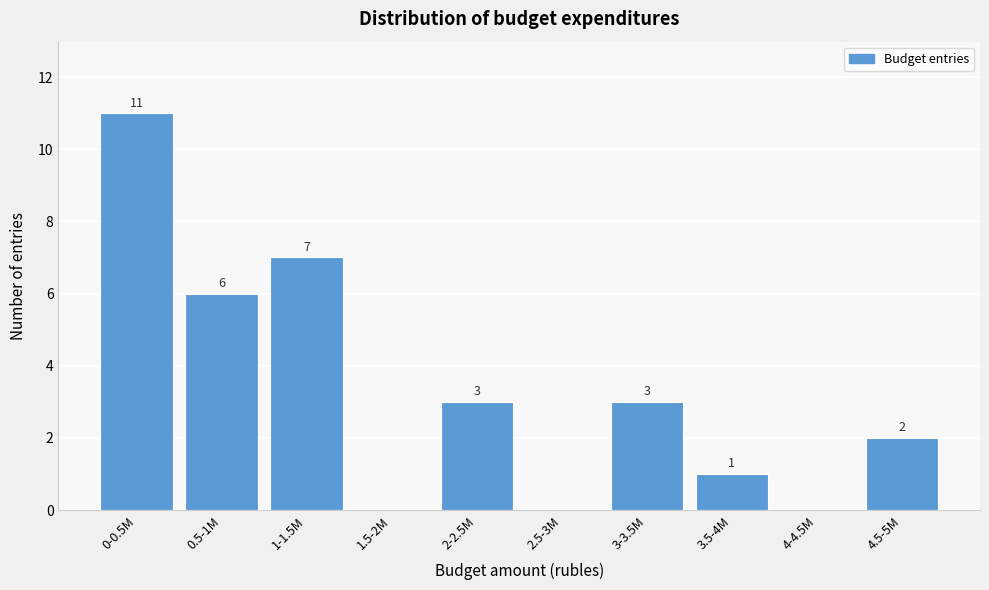

Reading left to right, what are all the values shown in this chart?

0-0.5M=11	0.5-1M=6	1-1.5M=7	1.5-2M=0	2-2.5M=3	2.5-3M=0	3-3.5M=3	3.5-4M=1	4-4.5M=0	4.5-5M=2